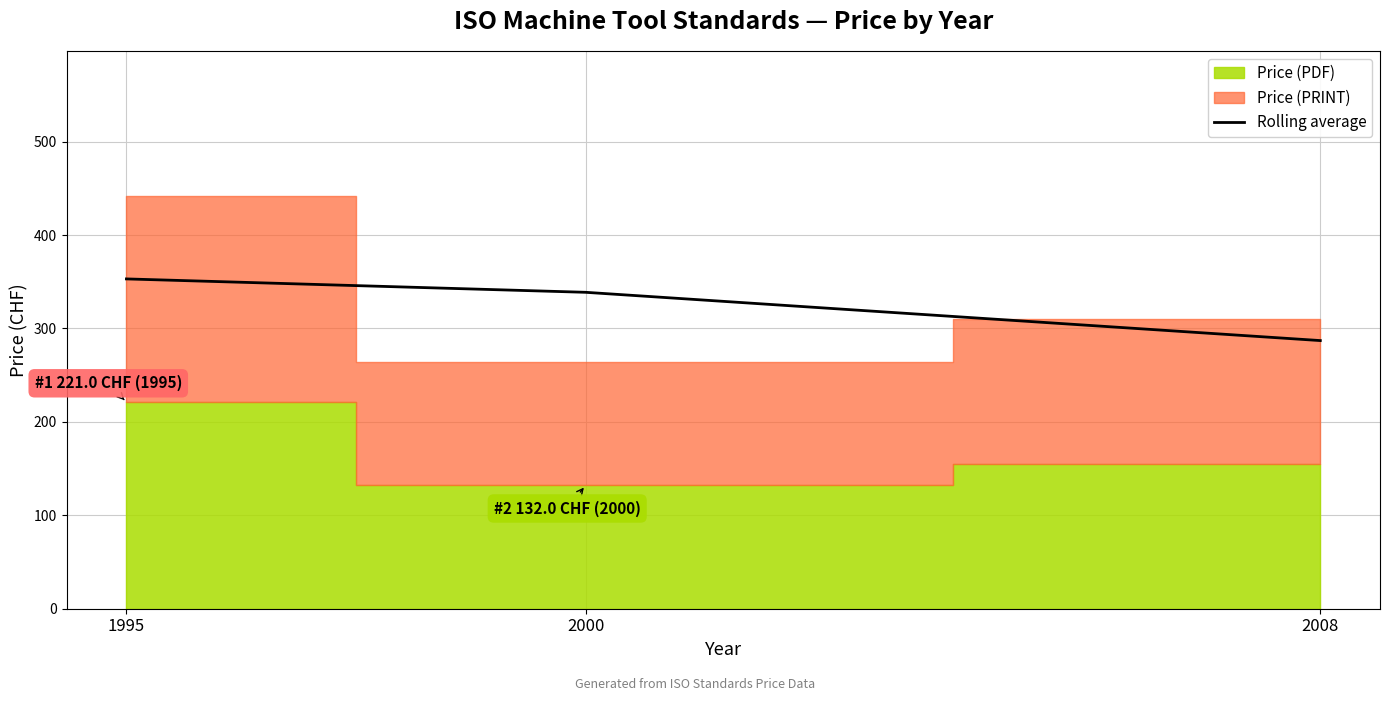

The value at 2000 is 338.7. True or false?

True